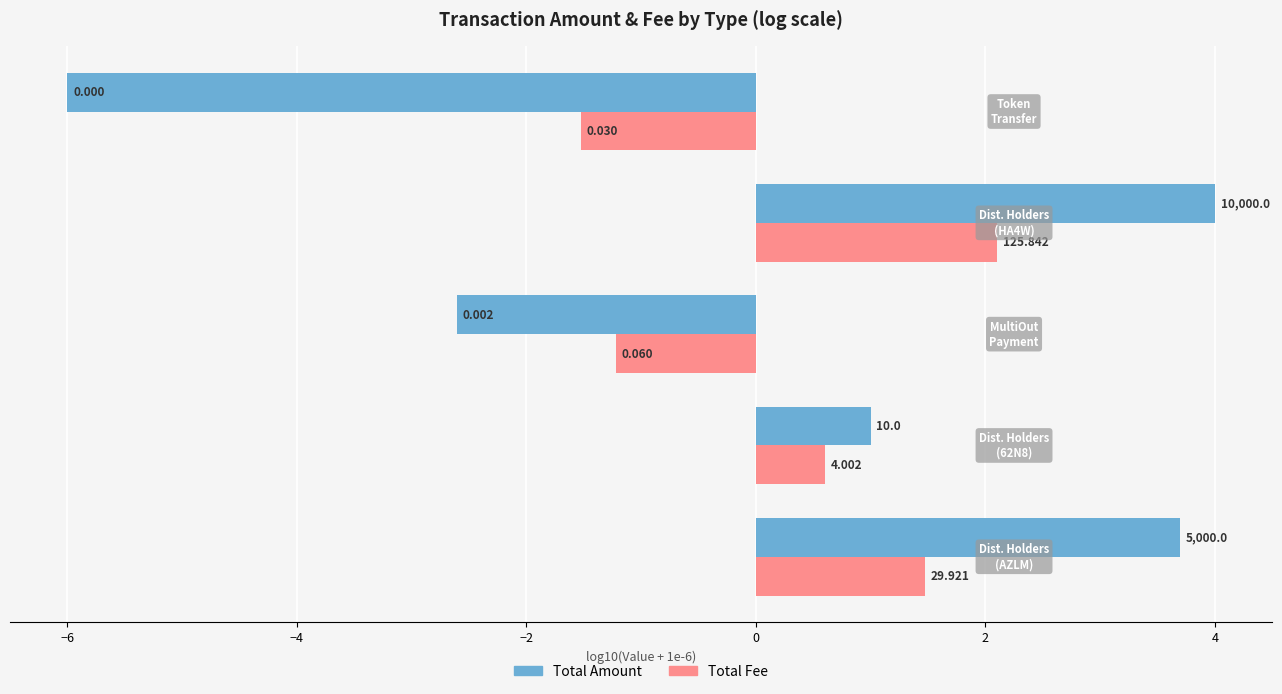

What are all the series names shown in the legend?

Total Amount, Total Fee